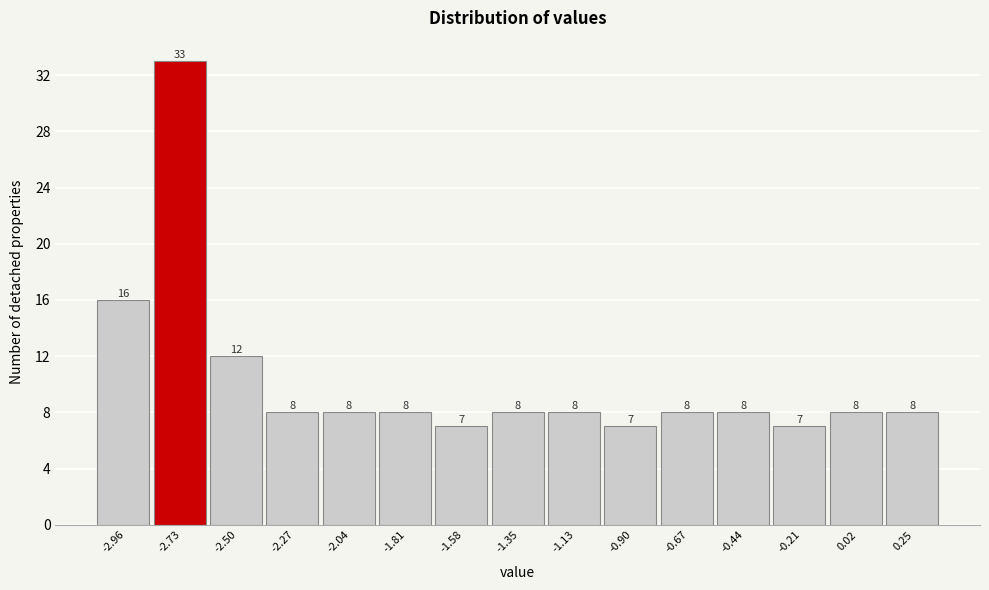

Reading right to left, transcribe all the data shown in this chart.

0.25=8	0.02=8	-0.21=7	-0.44=8	-0.67=8	-0.90=7	-1.13=8	-1.35=8	-1.58=7	-1.81=8	-2.04=8	-2.27=8	-2.50=12	-2.73=33	-2.96=16